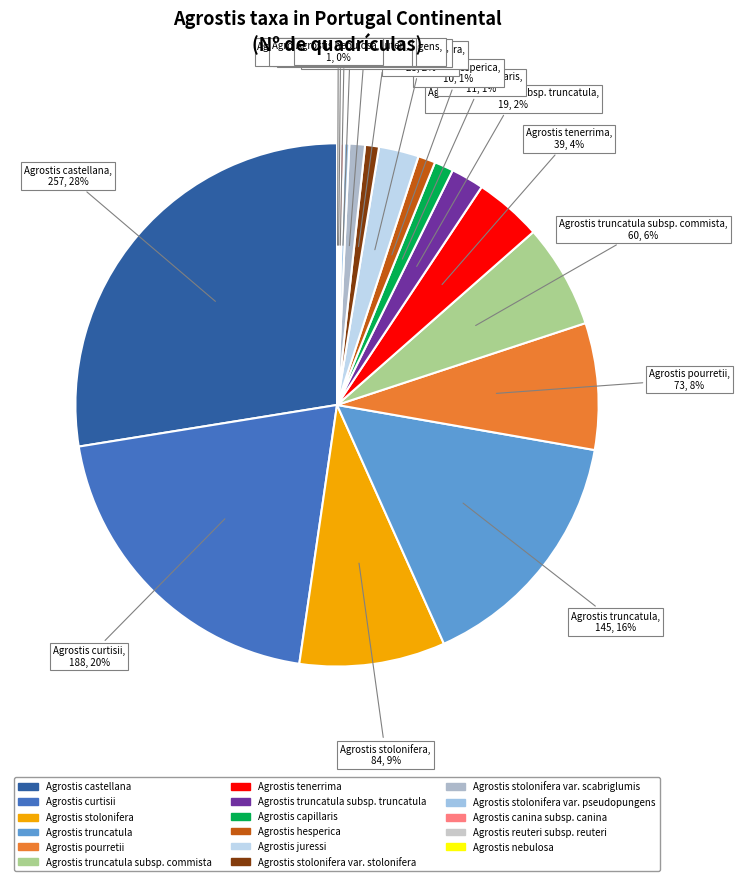

True or false: Agrostis curtisii accounts for 5% of the total.

False